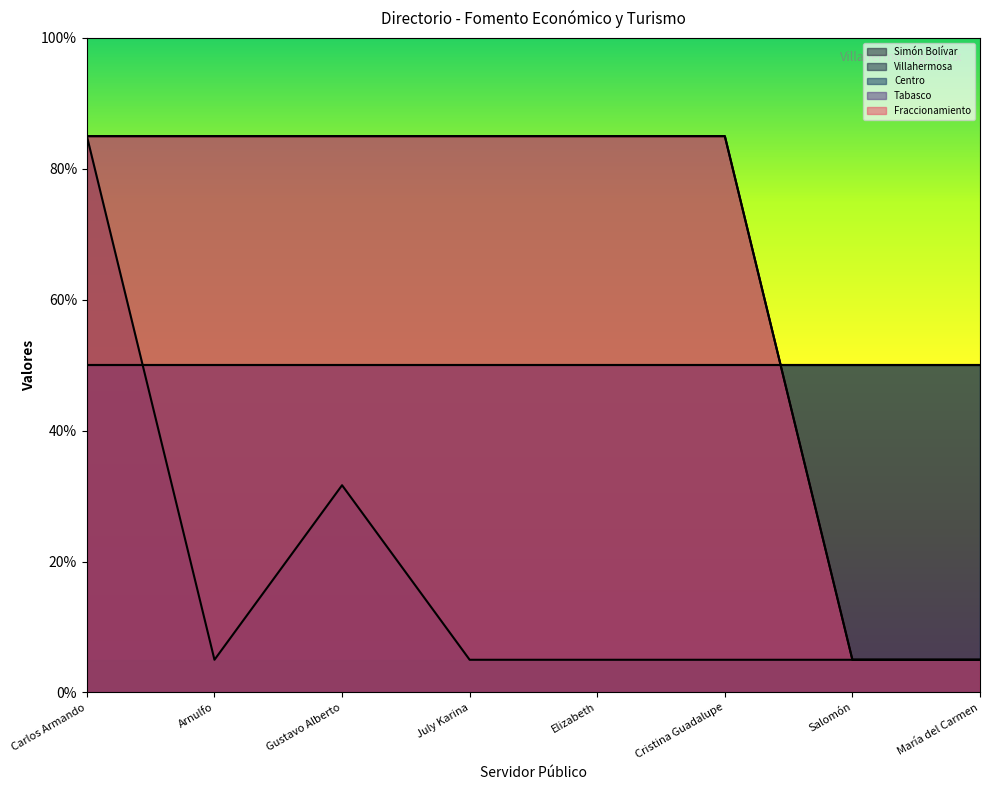

Rank the series by their maximum value, from highest to lowest.

Simón Bolívar, Tabasco, Fraccionamiento